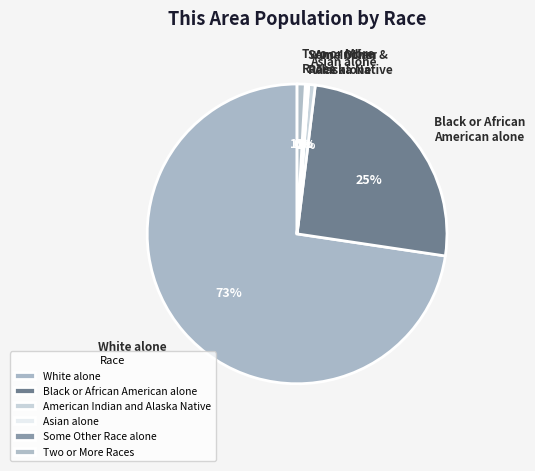

Combined, what portion of the pie is Asian alone and American Indian and Alaska Native?

0.8%